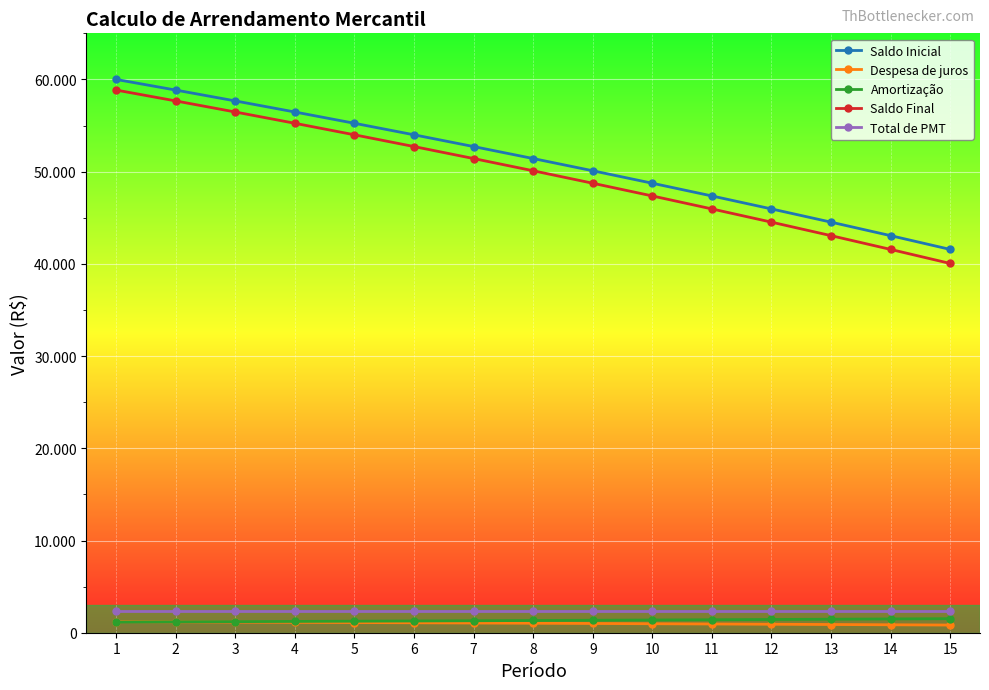

Is this an area chart (filled region under the line)?

No